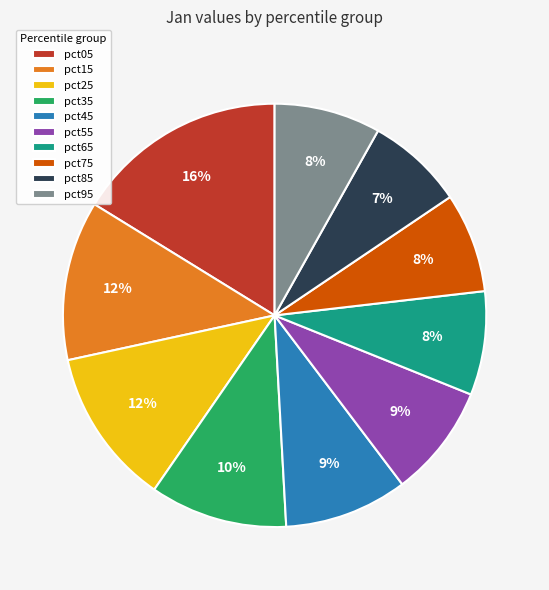

To the nearest percent, what percentage of the pie is pct45?

9%